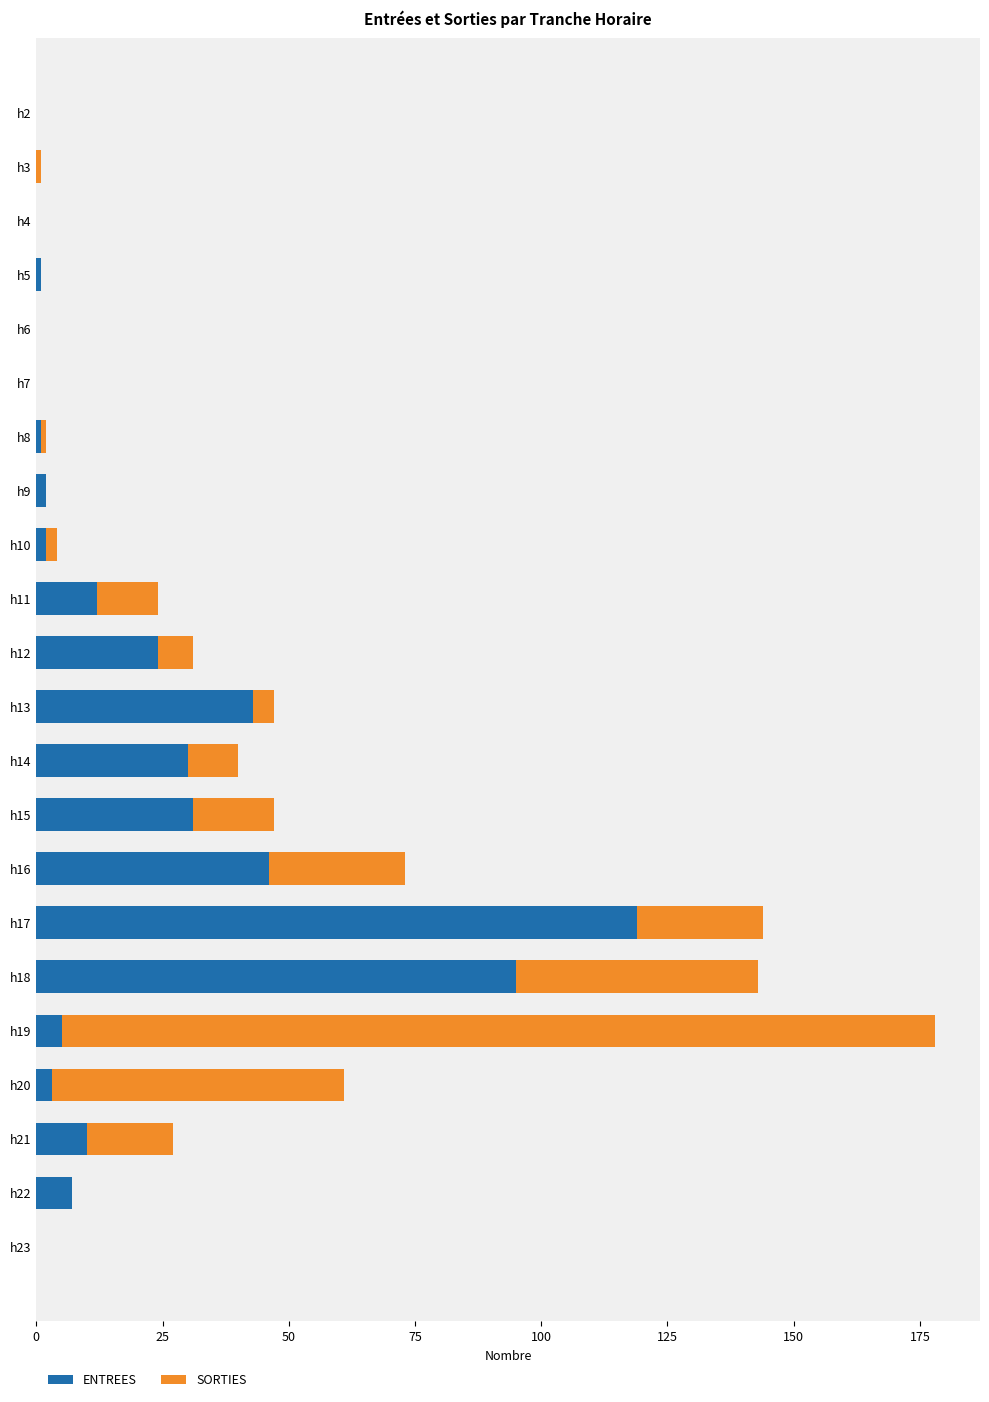

The value of ENTREES at h6 is 0. True or false?

True